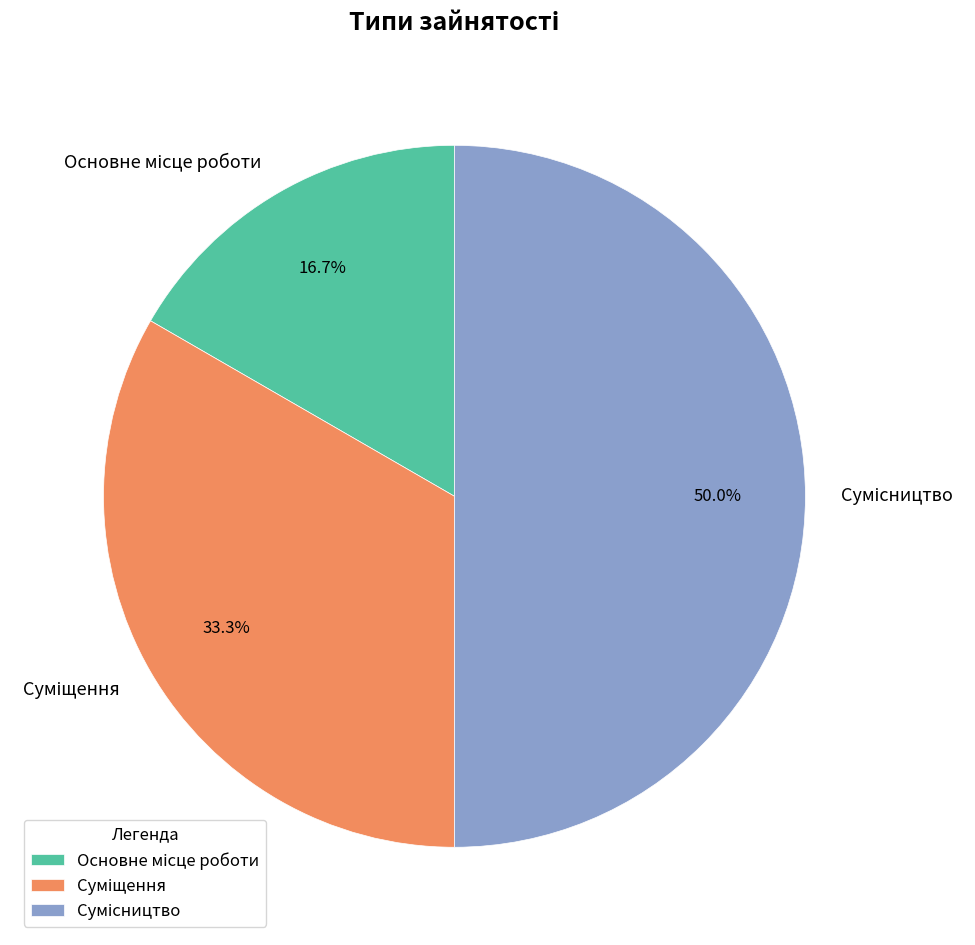

What is the change in value from Основне місце роботи to Суміщення?

+1